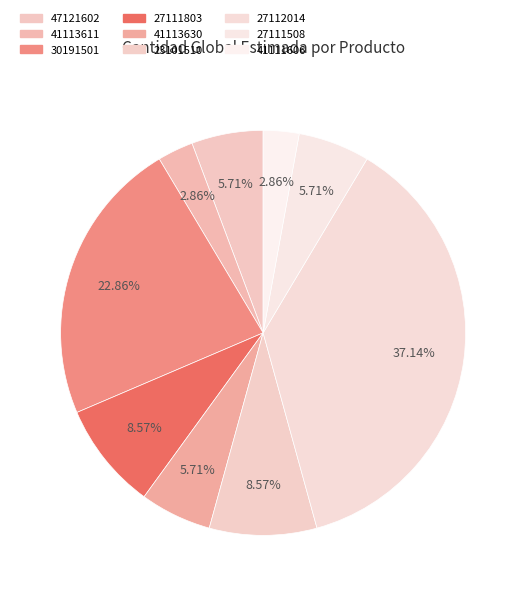

Which has a higher value, 47121602 or 41111606?

47121602